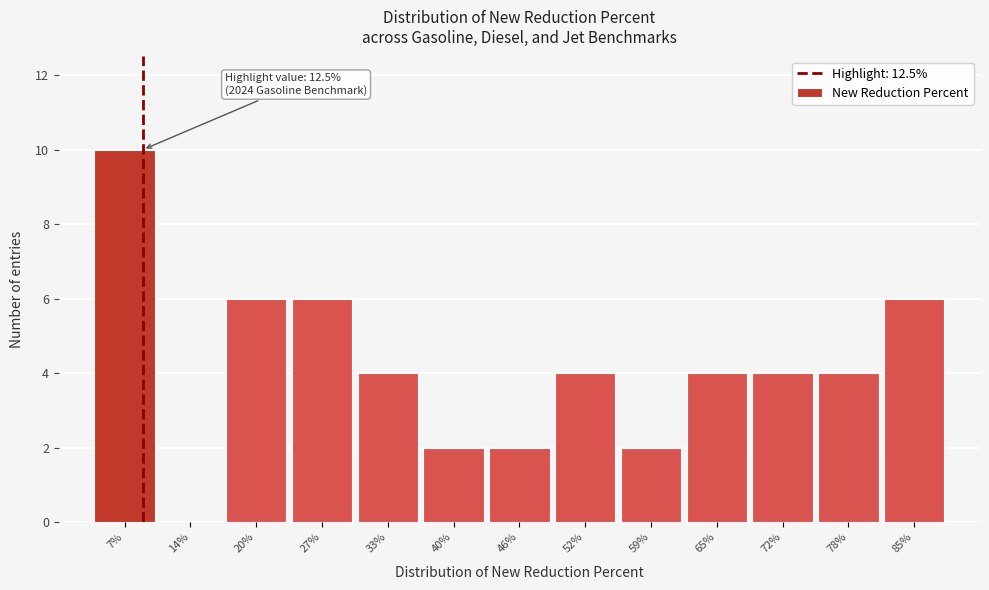

Reading left to right, list all the values displayed in this chart.

7%=10	14%=0	20%=6	27%=6	33%=4	40%=2	46%=2	52%=4	59%=2	65%=4	72%=4	78%=4	85%=6